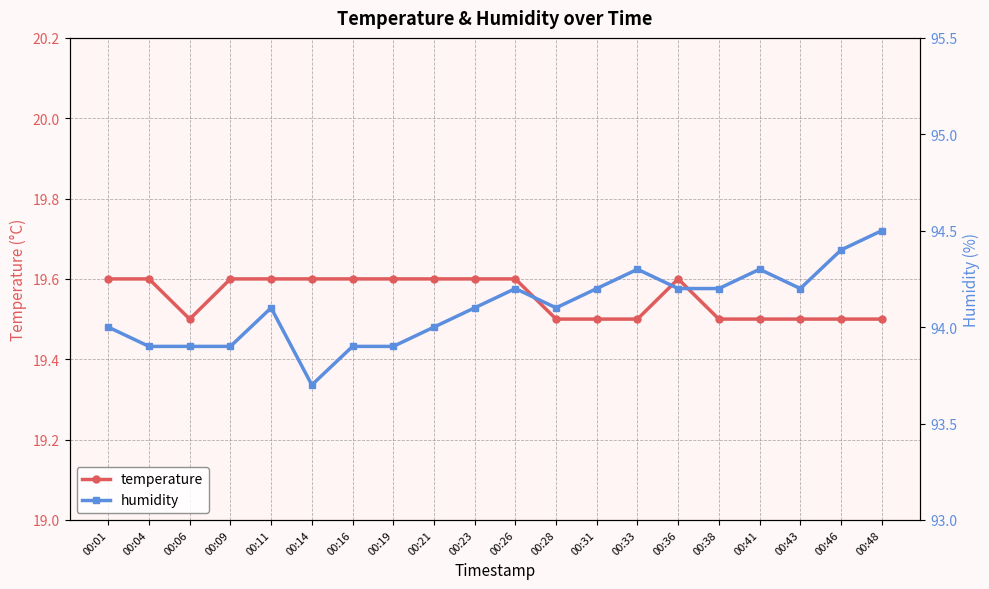

Which series has the largest total across all categories?

humidity